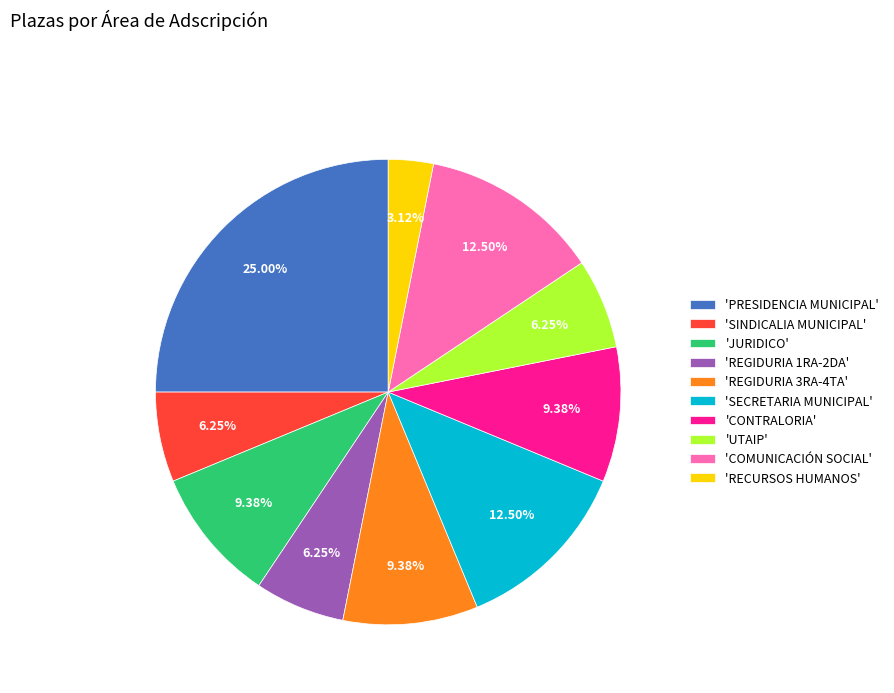

Approximately how many times larger is the value at 'CONTRALORIA' compared to 'PRESIDENCIA MUNICIPAL'?

0.4